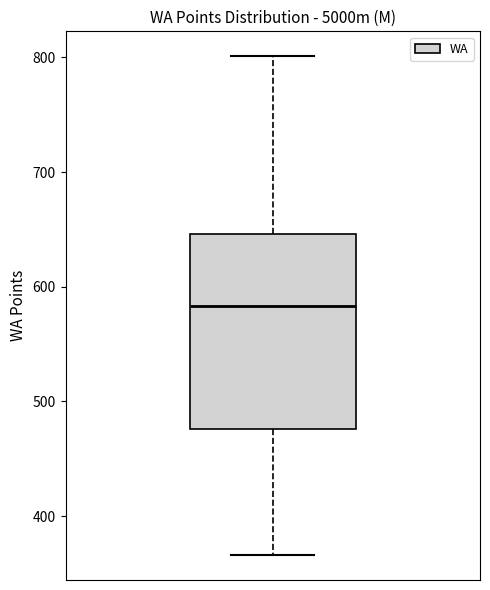

Read this box plot against the y-axis: the position of the median line, the range covered by the box, and the ends of both whiskers. The values are not printed on the chart, so give them approximately, as read against the axis.

median 580, box 480 to 650, whiskers 370 to 800